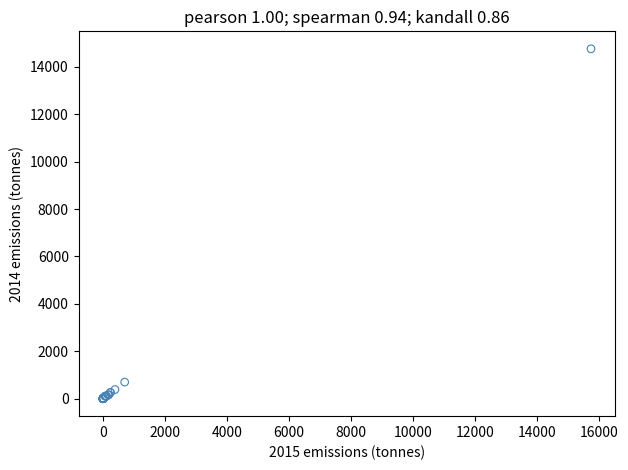

What Y value in the scatter plot is closest to 7380?

699.4